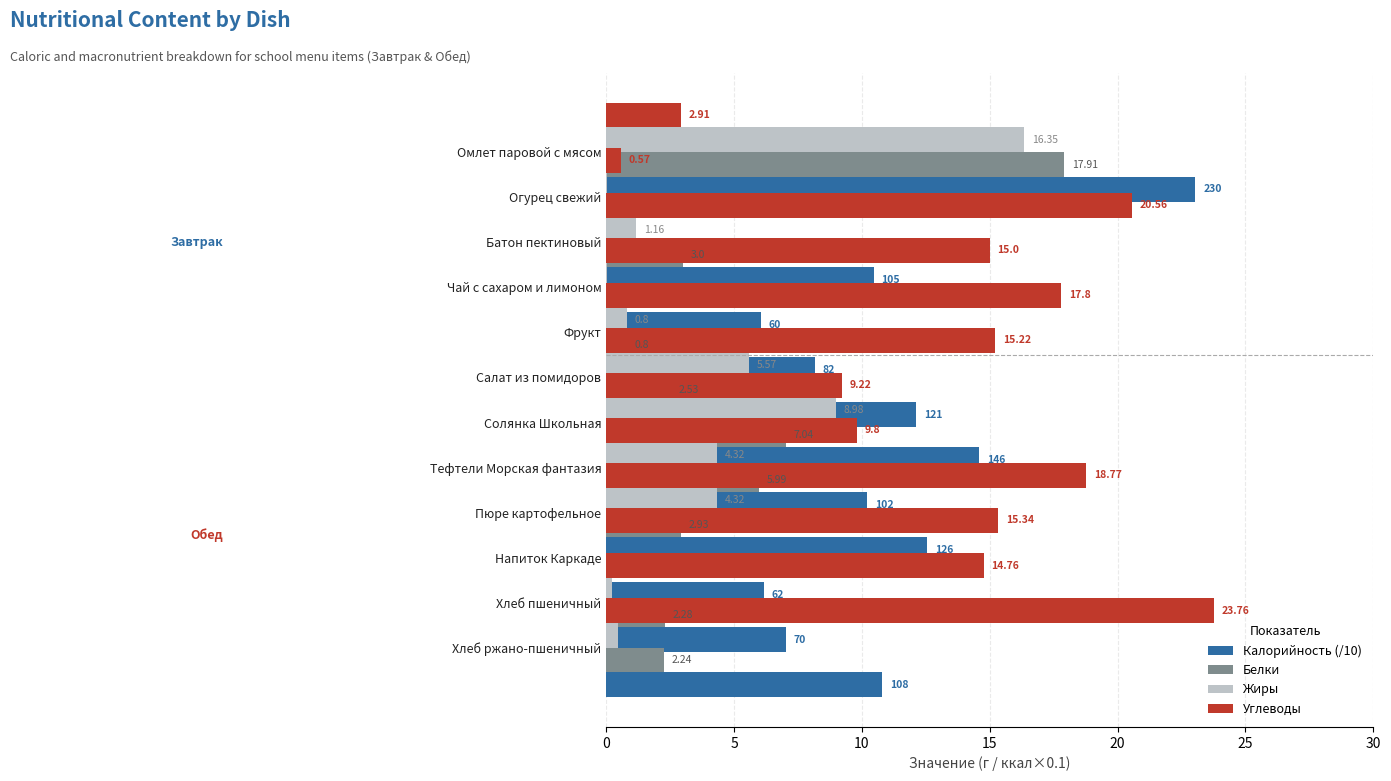

Rank the series by their maximum value, from lowest to highest.

Жиры, Белки, Калорийность (/10), Углеводы